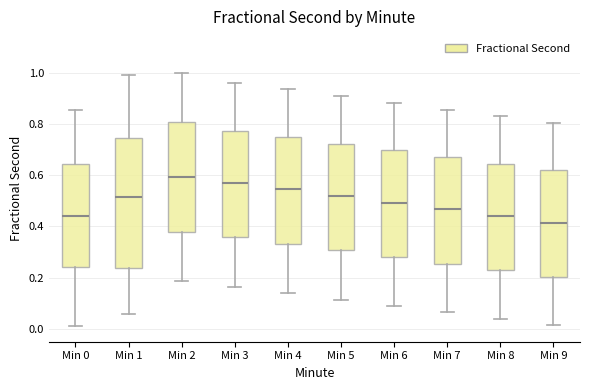

Reading left to right, transcribe this box plot: for each box, give where its median line is, the range the box spans, and where its two whiskers end, as read against the y-axis. The values are not printed on the chart, so give them approximately, as read against the axis.

Min 0: median 0.44, box 0.24 to 0.64, whiskers 0.02 to 0.86
Min 1: median 0.52, box 0.24 to 0.74, whiskers 0.06 to 0.98
Min 2: median 0.60, box 0.38 to 0.80, whiskers 0.18 to 1.00
Min 3: median 0.58, box 0.36 to 0.78, whiskers 0.16 to 0.96
Min 4: median 0.54, box 0.34 to 0.74, whiskers 0.14 to 0.94
Min 5: median 0.52, box 0.30 to 0.72, whiskers 0.12 to 0.90
Min 6: median 0.50, box 0.28 to 0.70, whiskers 0.08 to 0.88
Min 7: median 0.46, box 0.26 to 0.68, whiskers 0.06 to 0.86
Min 8: median 0.44, box 0.22 to 0.64, whiskers 0.04 to 0.82
Min 9: median 0.42, box 0.20 to 0.62, whiskers 0.02 to 0.80